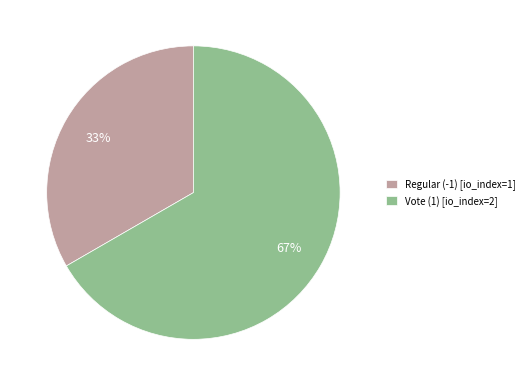

Is it true that Regular (-1) is 33% of the pie?

True